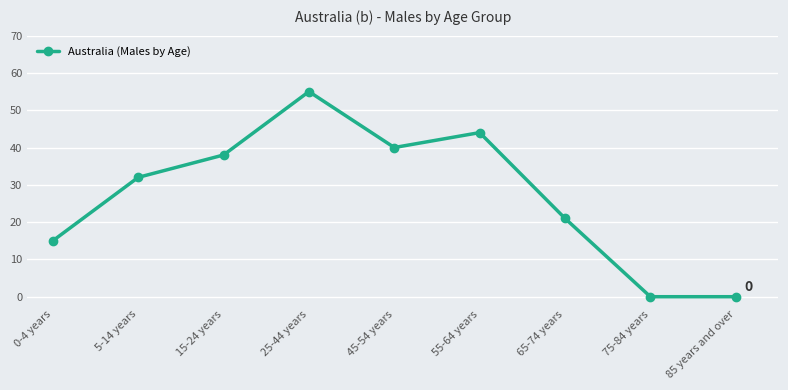

At which category does the data reach its first local peak?

25-44 years